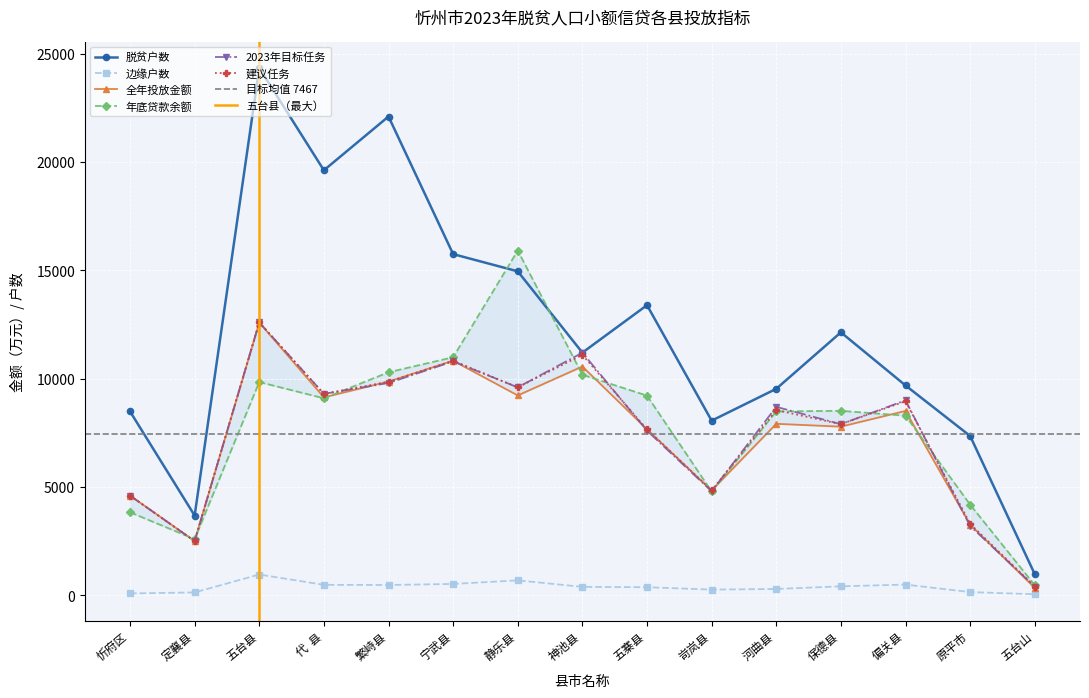

Which category has the highest value across all series?

五台县